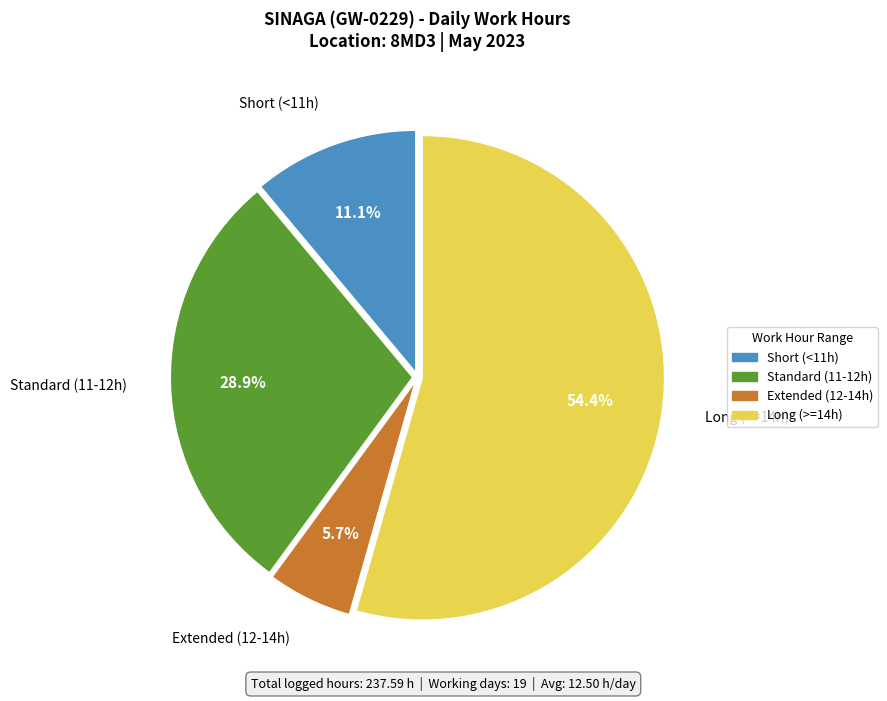

How many segments does this pie chart have?

4